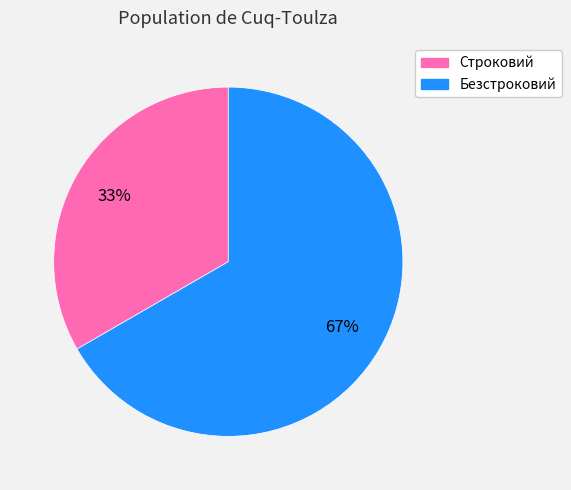

To the nearest percent, what percentage of the pie is Строковий?

33%